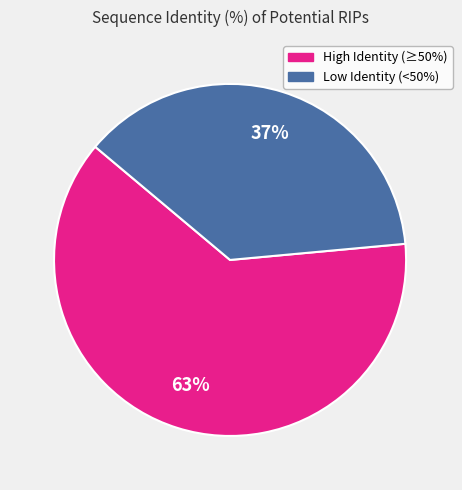

To the nearest percent, what is the average slice percentage?

50%